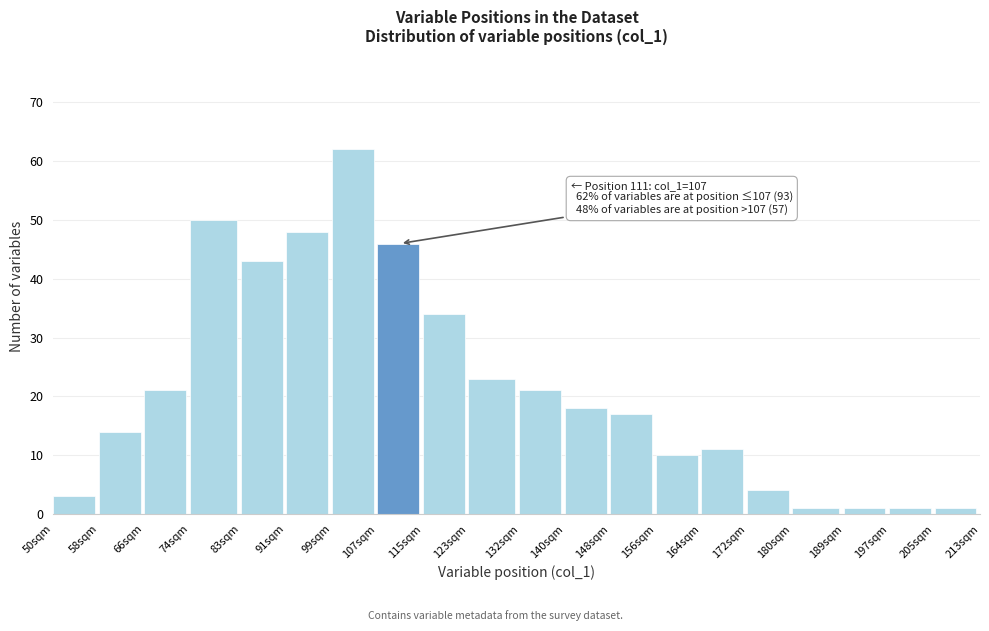

Reading right to left, transcribe all the data shown in this chart.

1	1	1	1	4	11	10	17	18	21	23	34	46	62	48	43	50	21	14	3